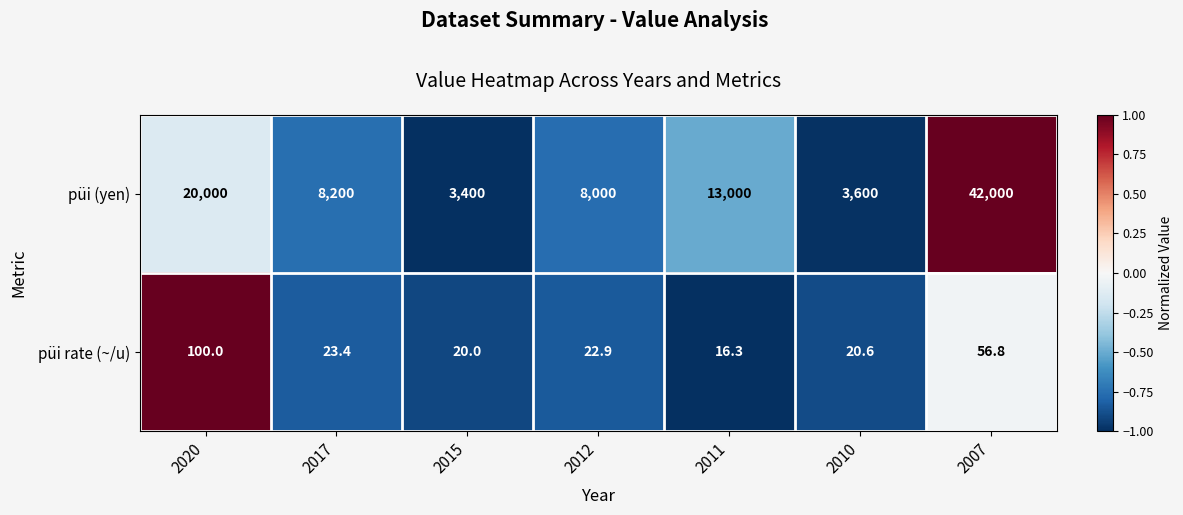

Which series has the largest total across all categories?

püi (yen)